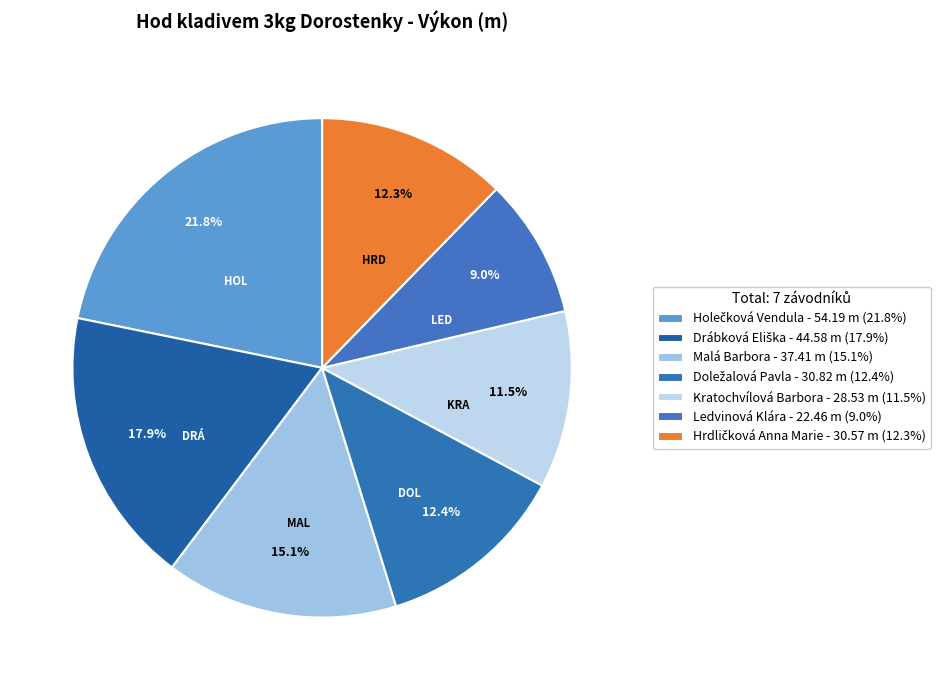

To the nearest percent, what percentage of the pie is Hrdličková Anna Marie?

12%